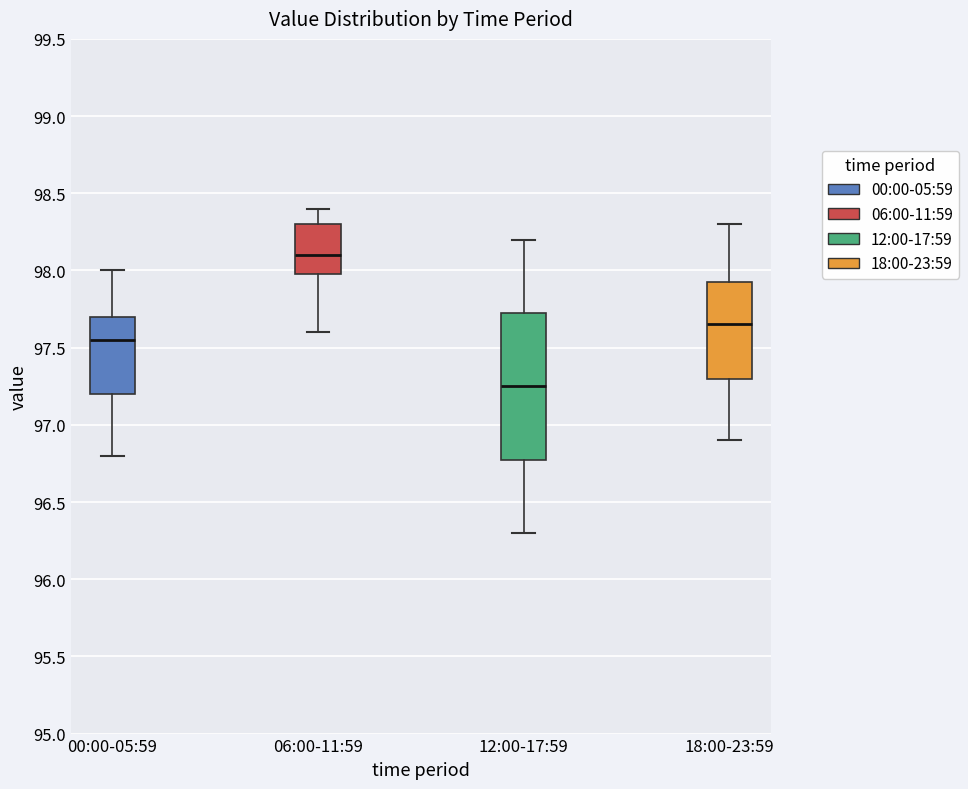

Which box has the highest median line?

06:00-11:59